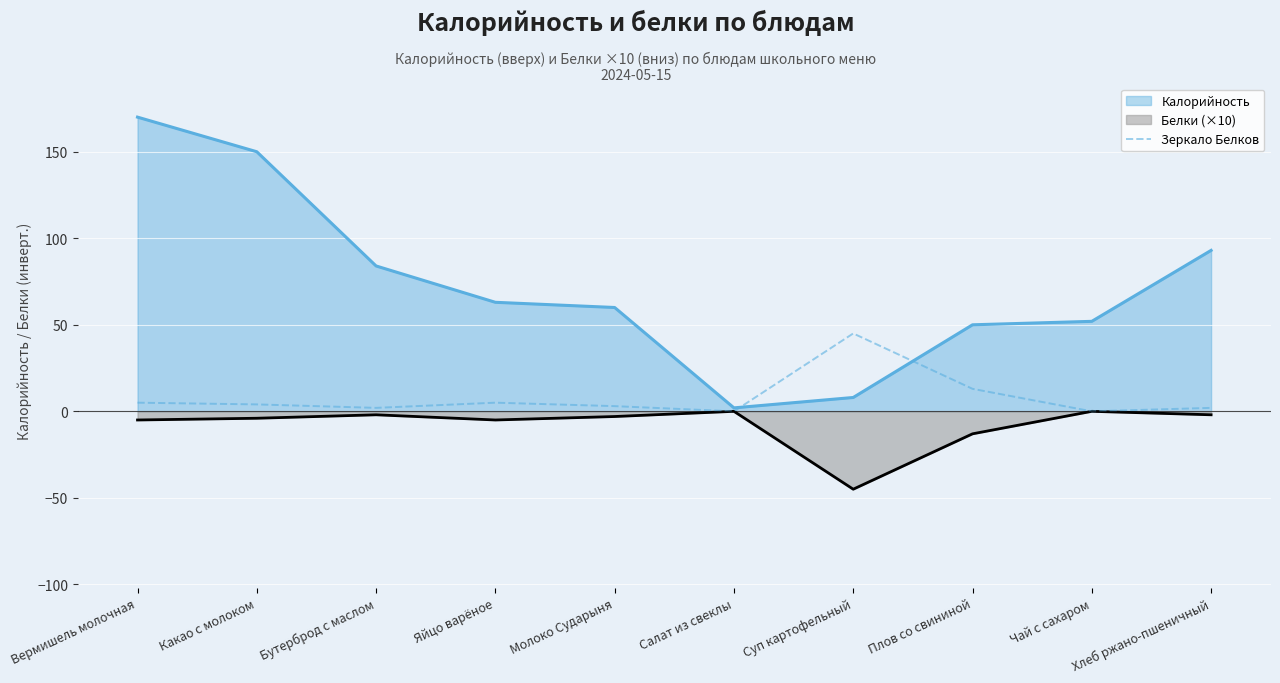

What is the spread (max minus min) of values at Суп картофельный?

90